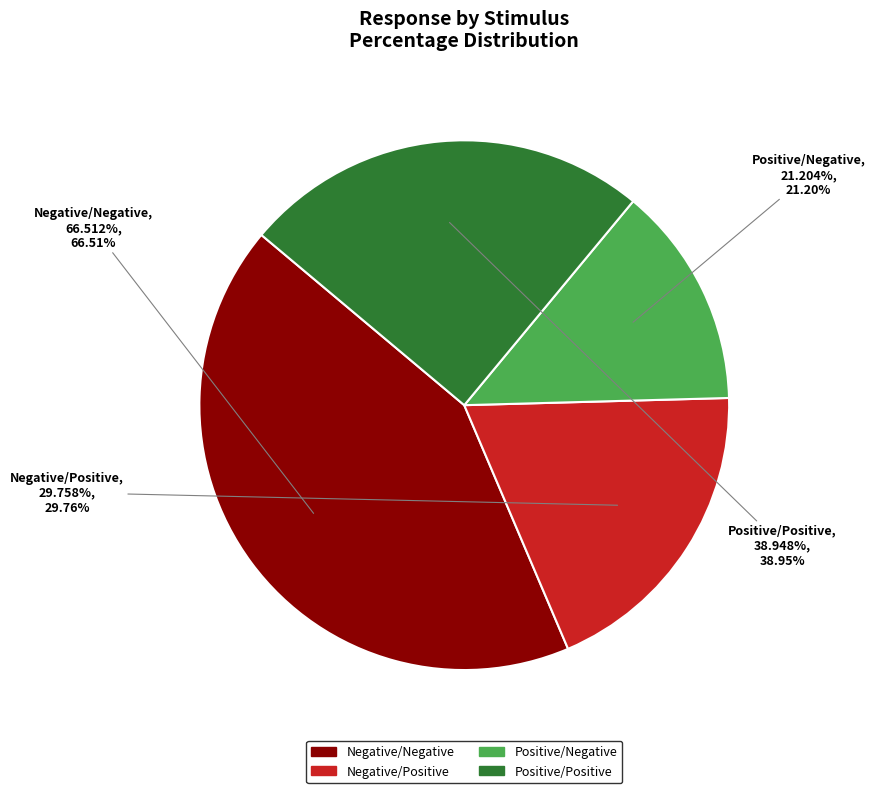

Is the sum of Negative/Negative and Positive/Negative greater than half?

Yes